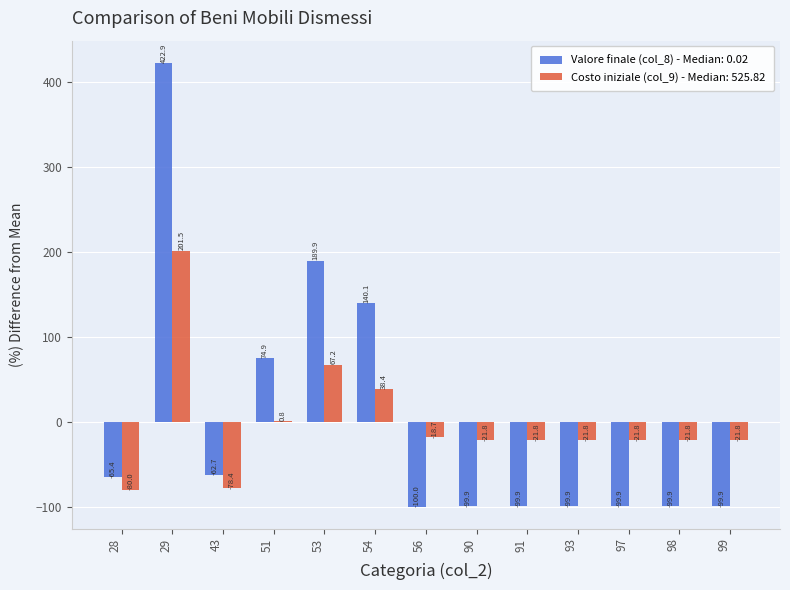

Which series has the widest spread of values?

Valore finale (col_8) - Median: 0.02